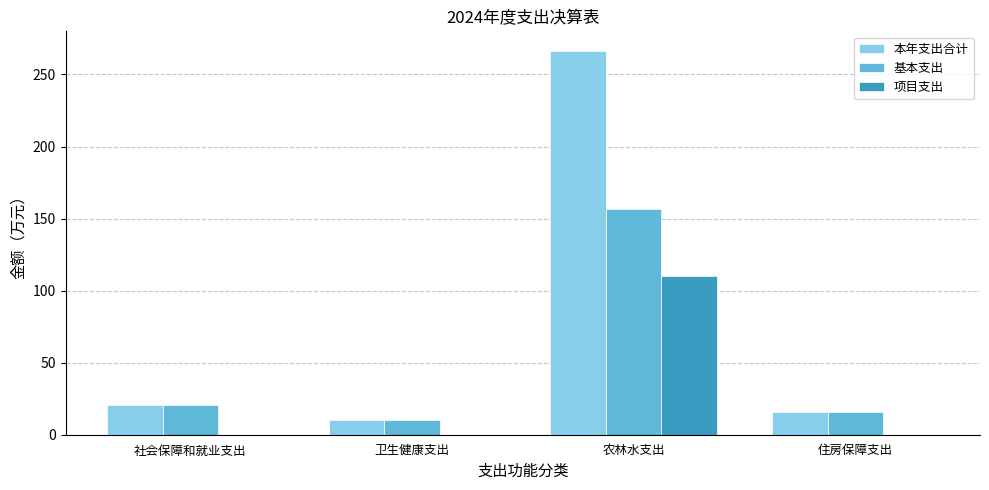

Which series has the largest range (max minus min)?

本年支出合计